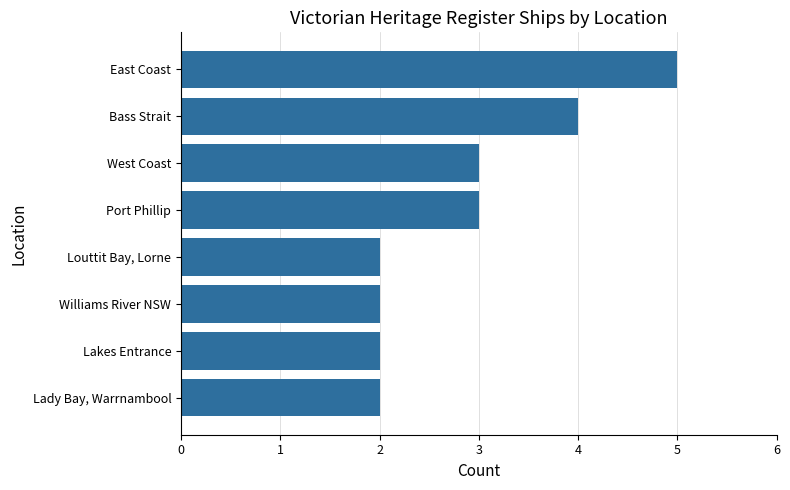

What is the ratio of the value at Louttit Bay, Lorne to the value at West Coast?

0.7